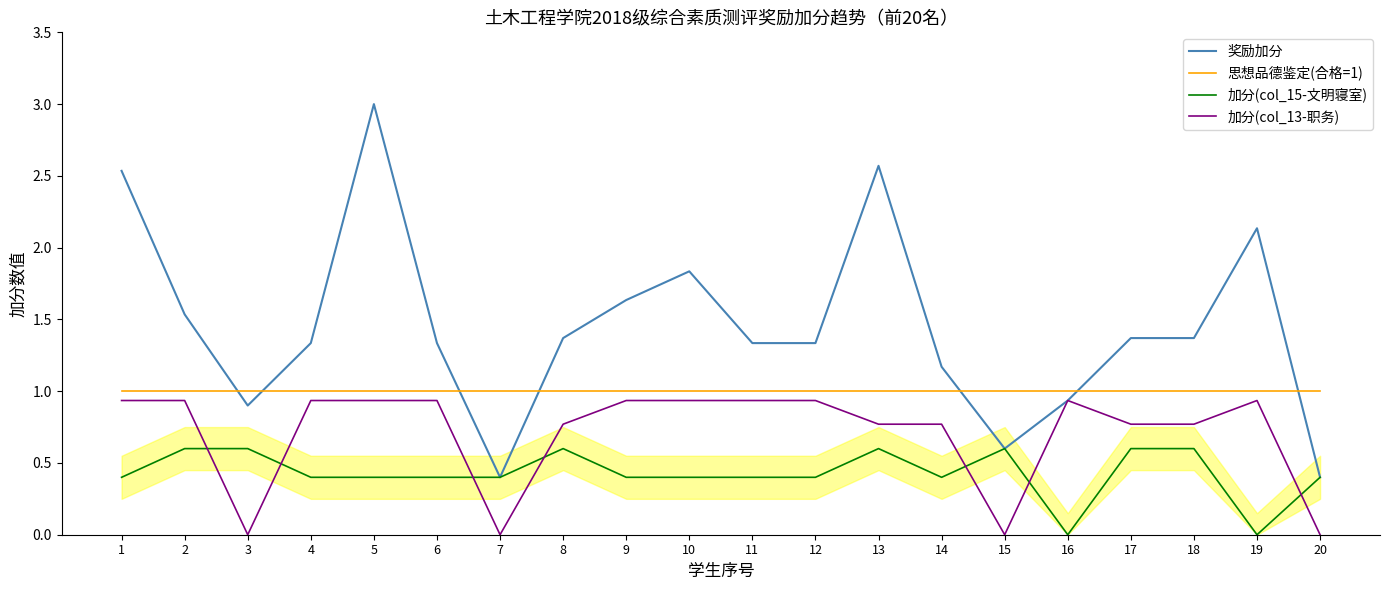

Which category has the highest value across all series?

5